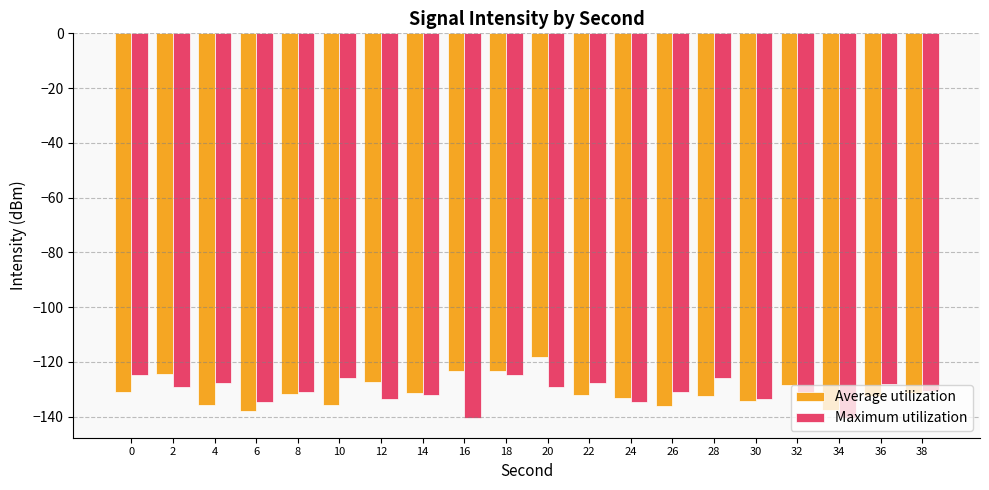

What is the spread (max minus min) of values at 10?

9.9